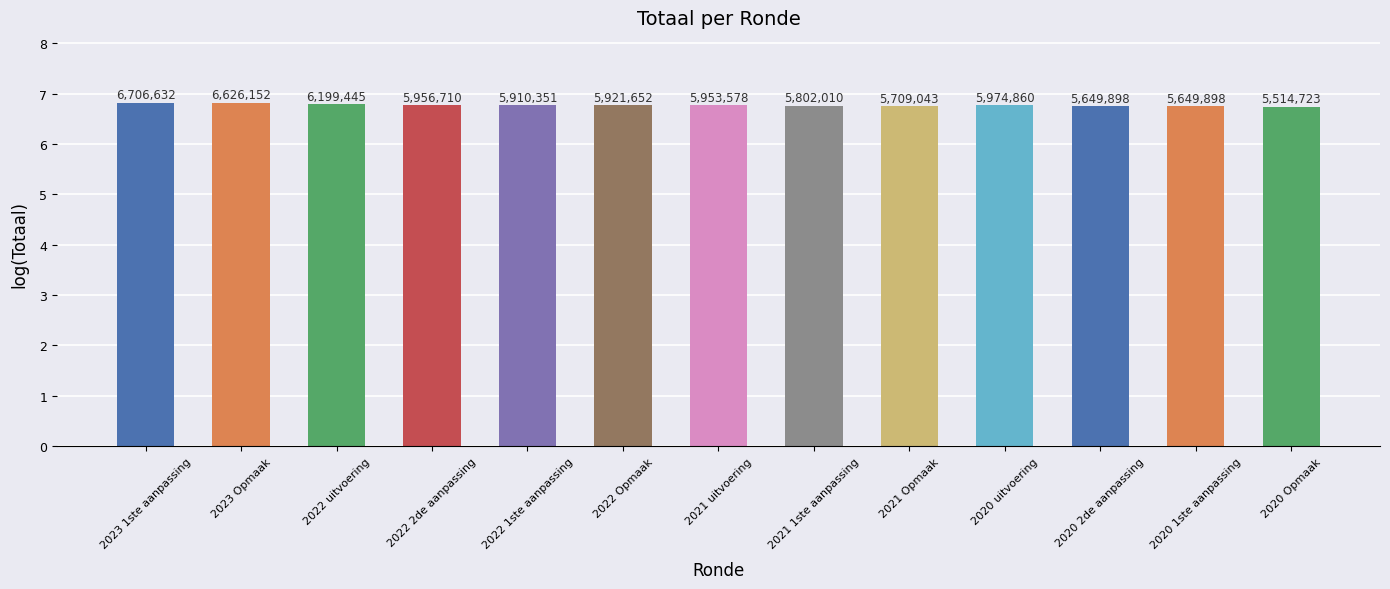

How many bars are there in total?

13